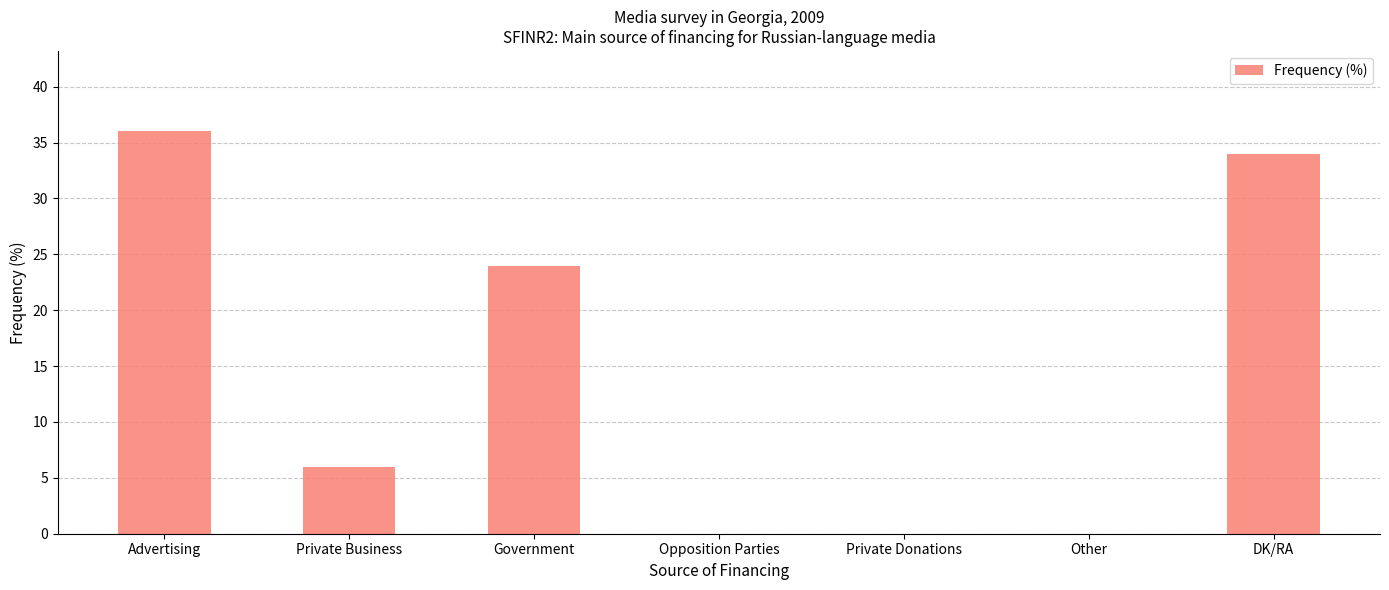

What is the approximate value at Private Business, to the nearest 10?

10